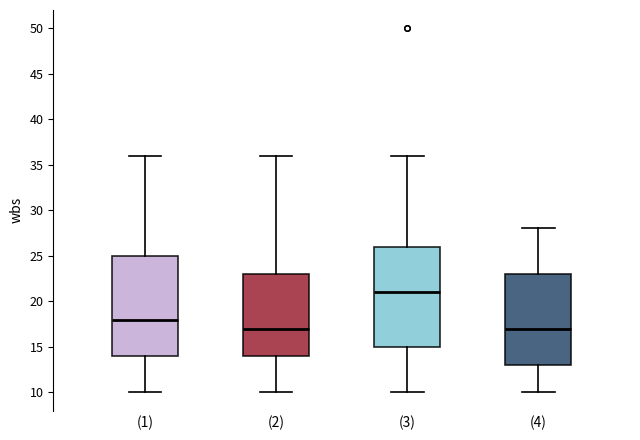

Reading left to right, read every box against the y-axis: the position of its median line, the range the box covers, and the ends of its whiskers. The values are not printed on the chart, so give them approximately, as read against the axis.

(1): median 18, box 14 to 25, whiskers 10 to 36
(2): median 17, box 14 to 23, whiskers 10 to 36
(3): median 21, box 15 to 26, whiskers 10 to 36
(4): median 17, box 13 to 23, whiskers 10 to 28